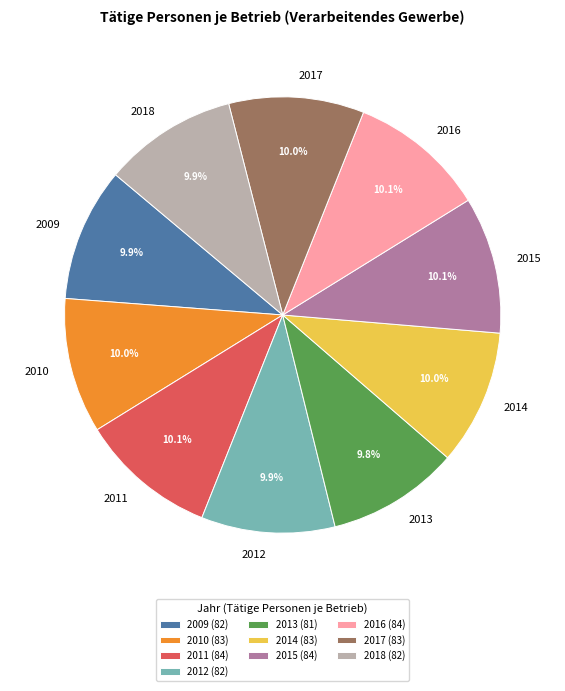

What percentage is the 2017 slice, to the nearest percent?

10%